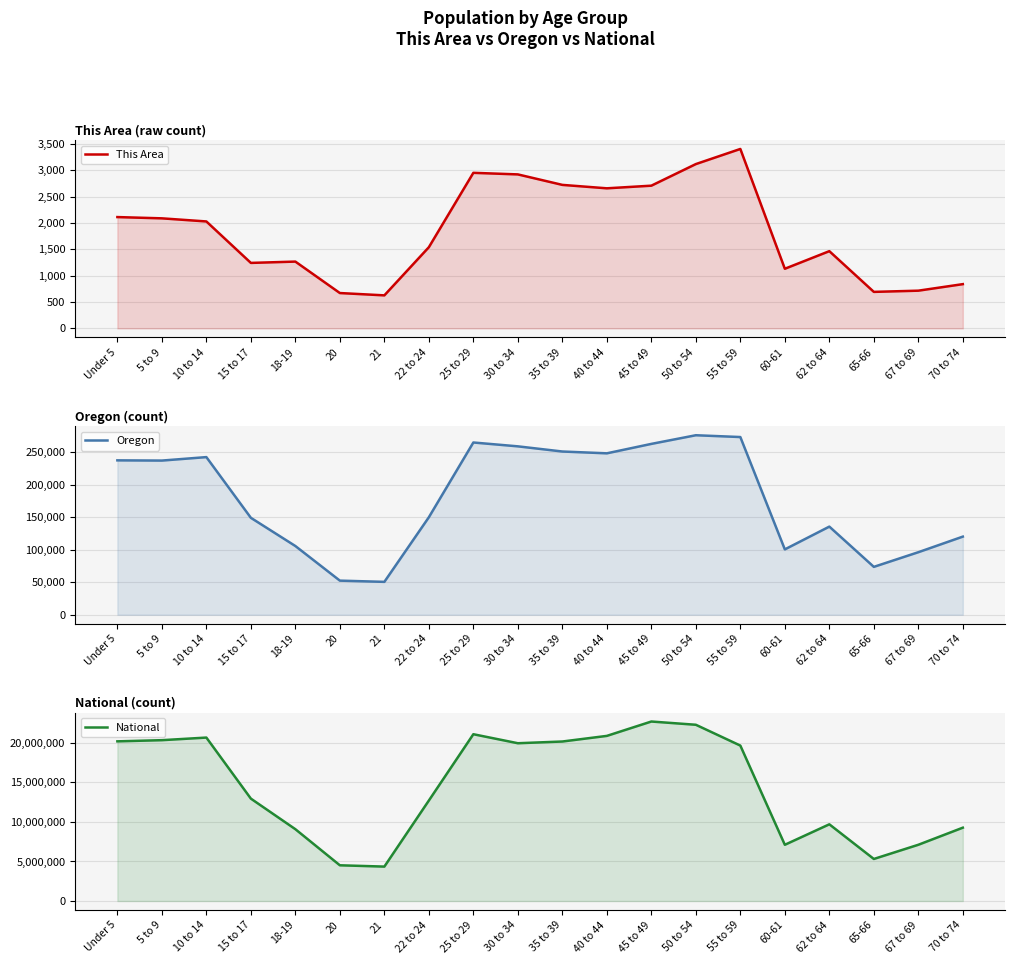

In Oregon, how many points are higher than both neighbors (excluding endpoints)?

4